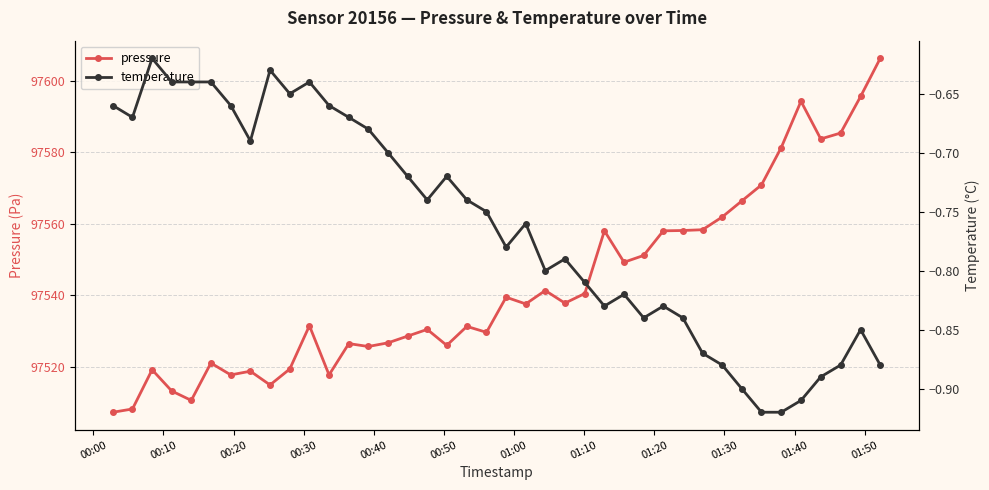

What is the average value of the temperature series?

-0.8